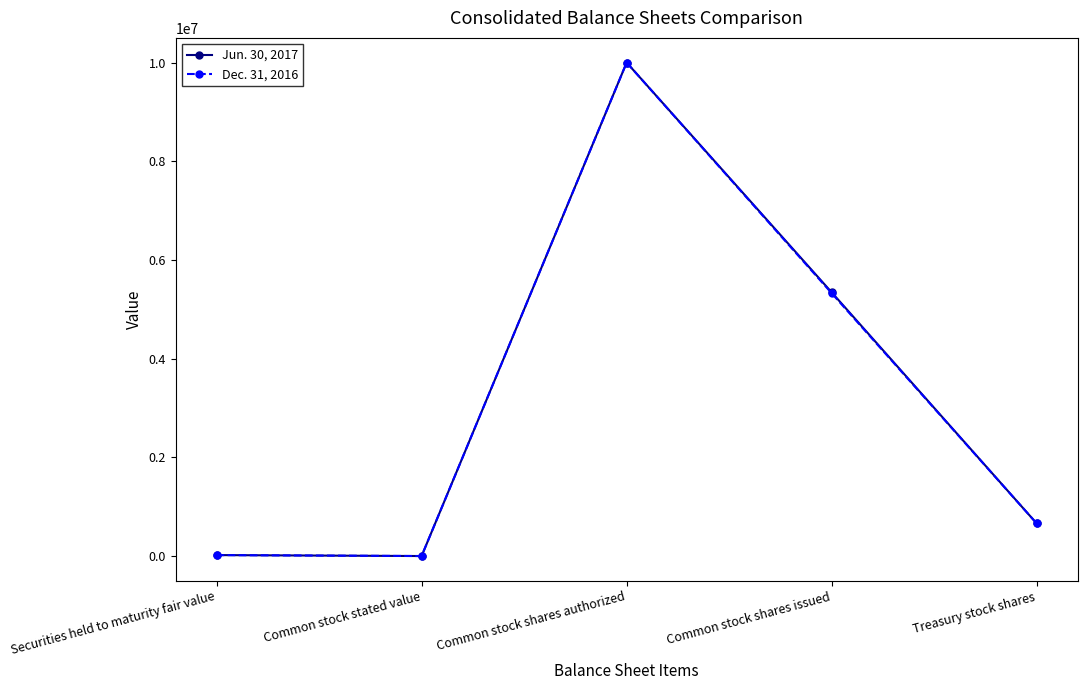

What is the sum of the Jun. 30, 2017 values at Securities held to maturity fair value and Common stock stated value?

19331